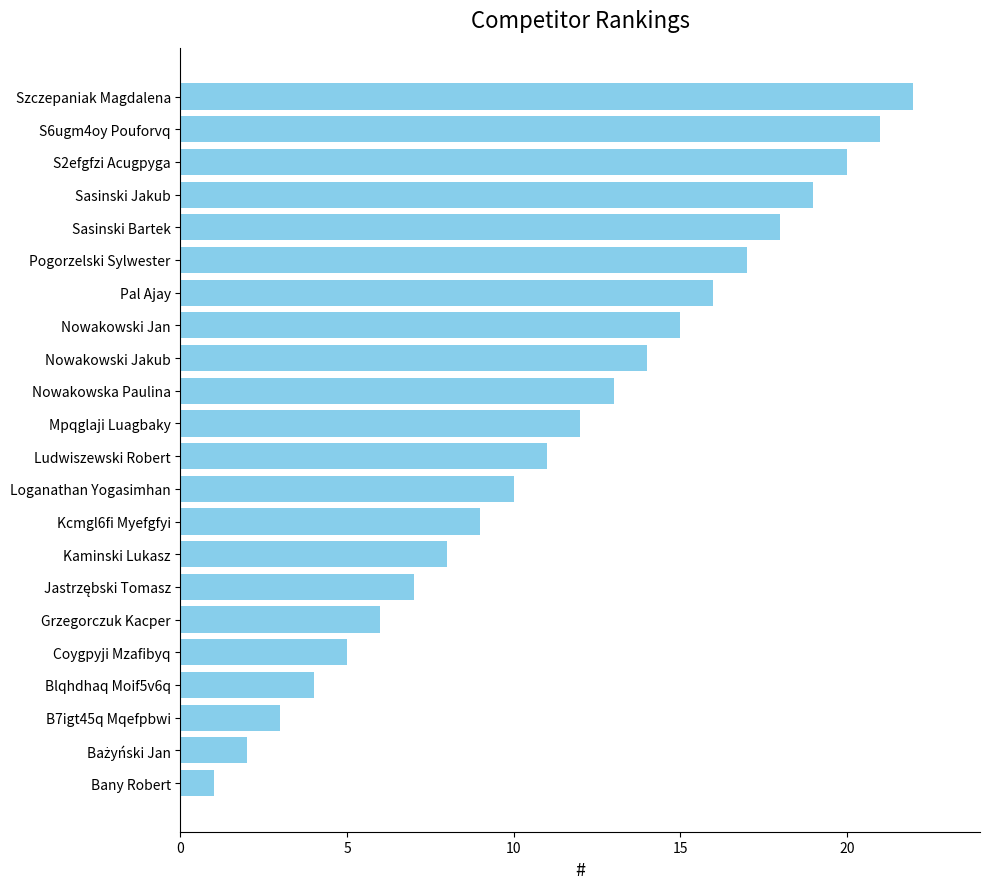

Which label corresponds to the largest value in the chart?

Szczepaniak Magdalena